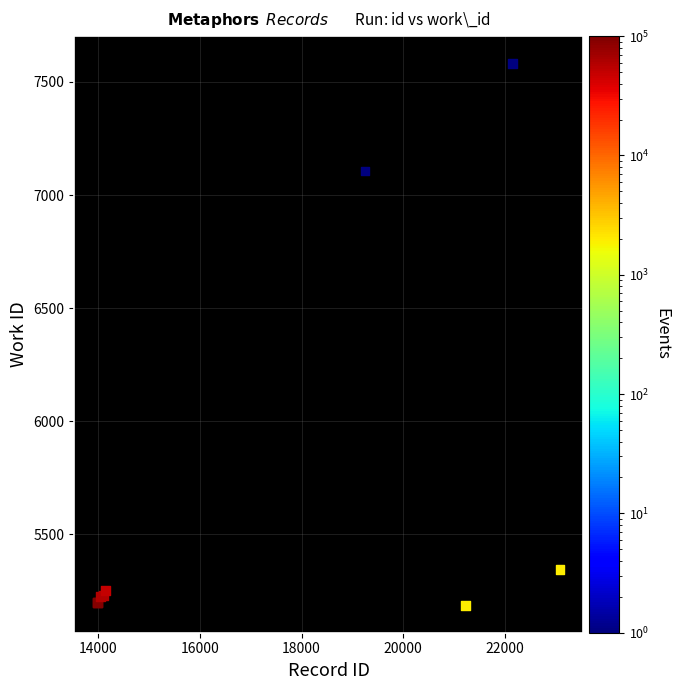

What Y value in the scatter plot is closest to 6383?

7106